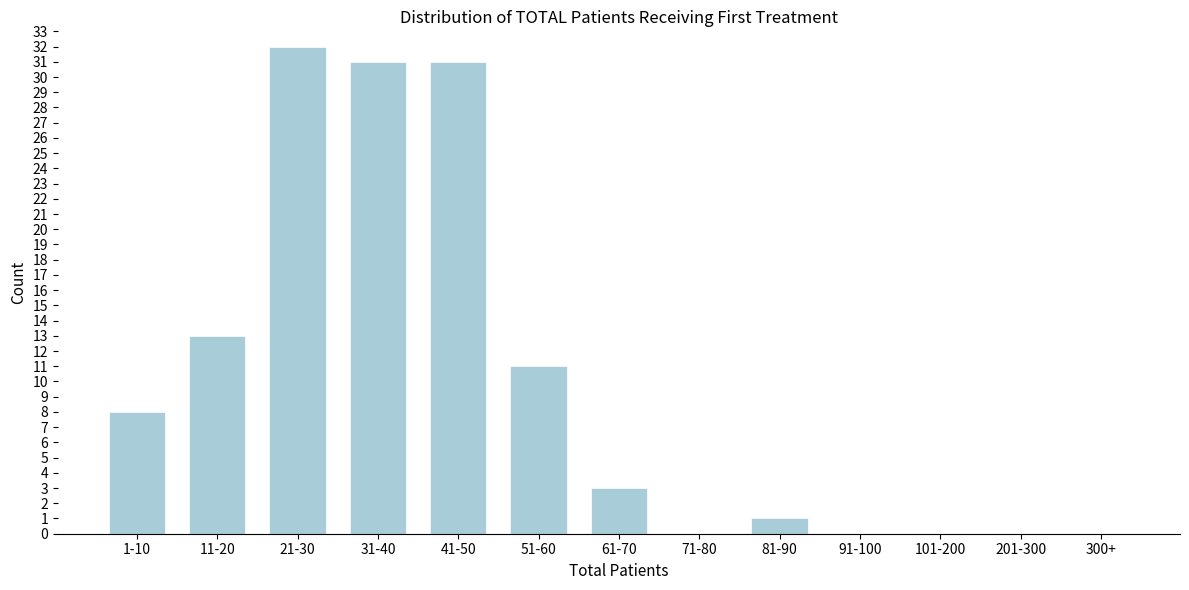

Reading left to right, what are all the values shown in this chart?

1-10=8	11-20=13	21-30=32	31-40=31	41-50=31	51-60=11	61-70=3	71-80=0	81-90=1	91-100=0	101-200=0	201-300=0	300+=0